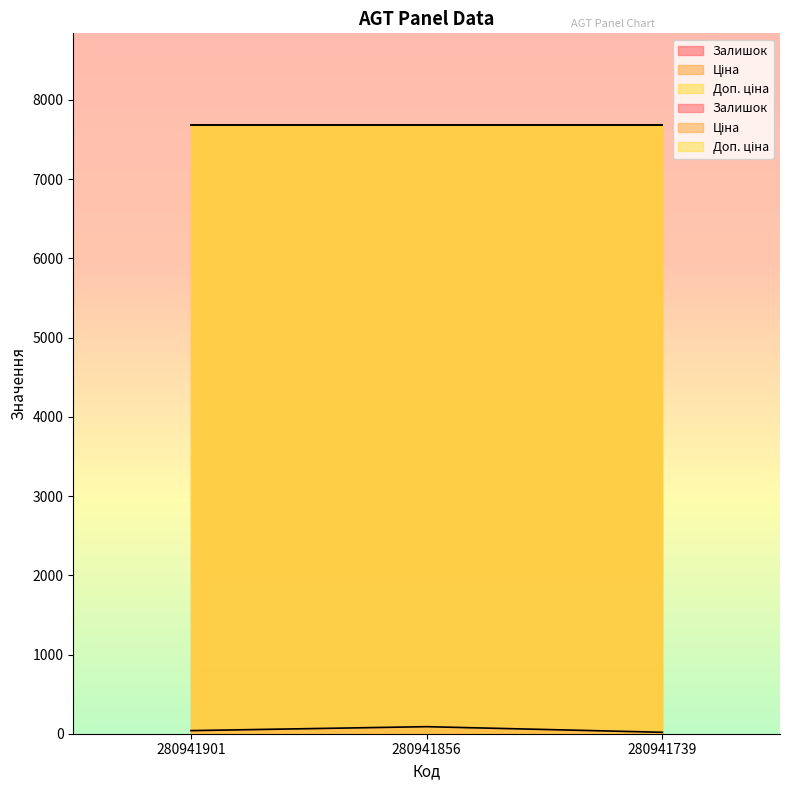

At which category does the chart reach its minimum across all series?

280941739